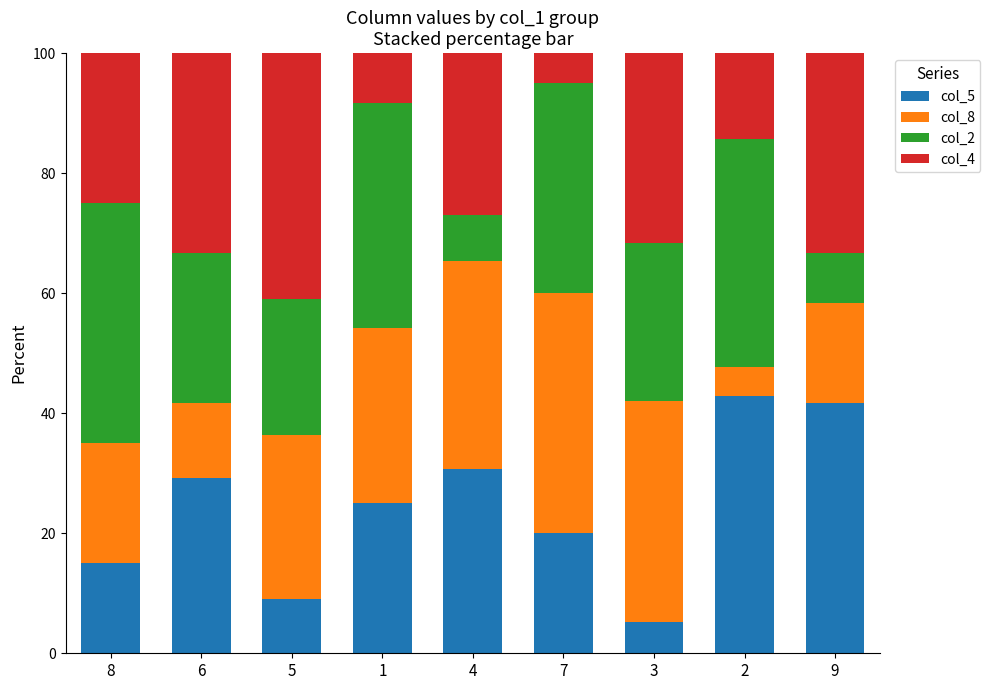

What is the total value across all series at 2?

100.0